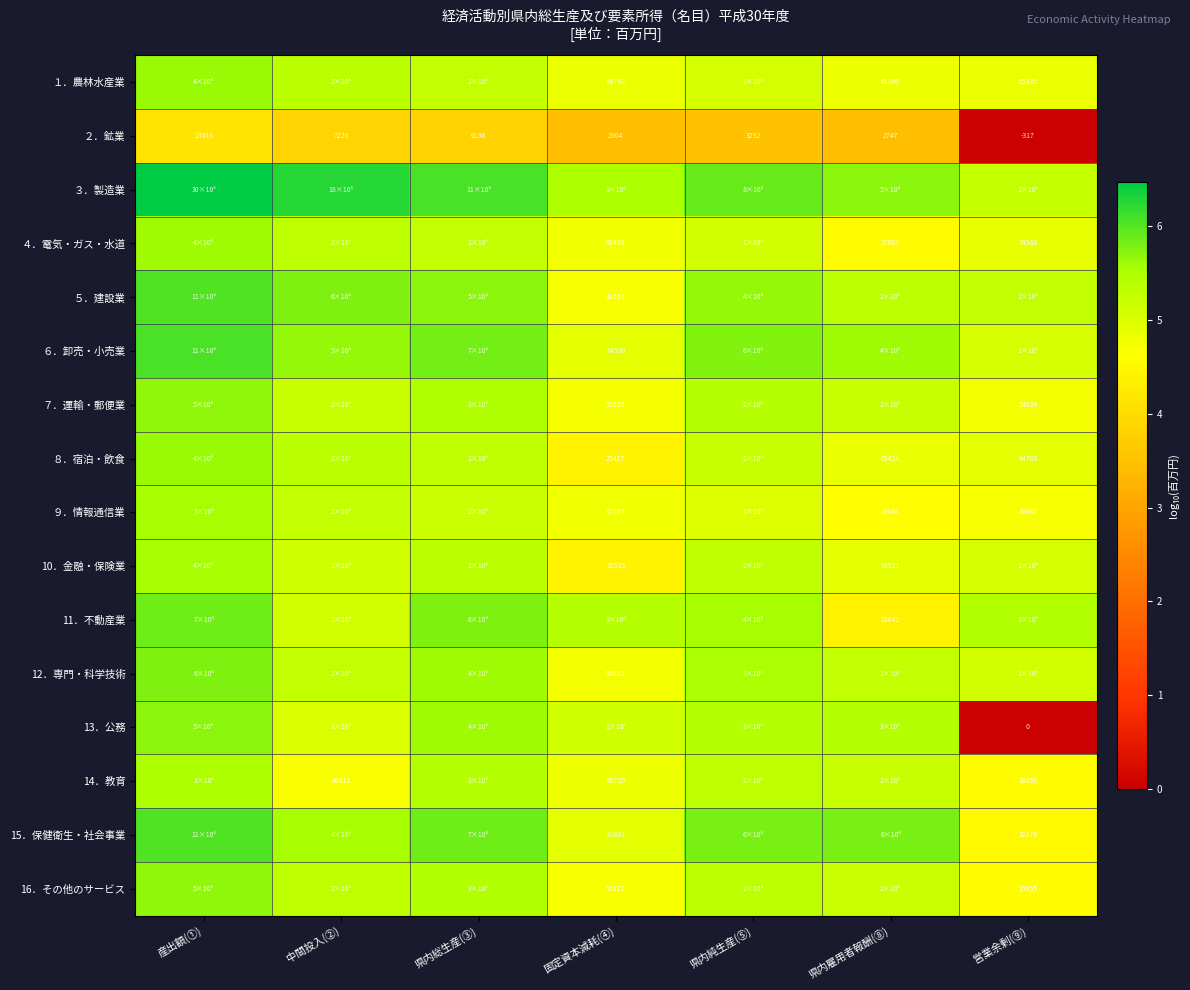

Which category has the lowest value in the 16．その他のサービス series?

営業余剰(⑨)